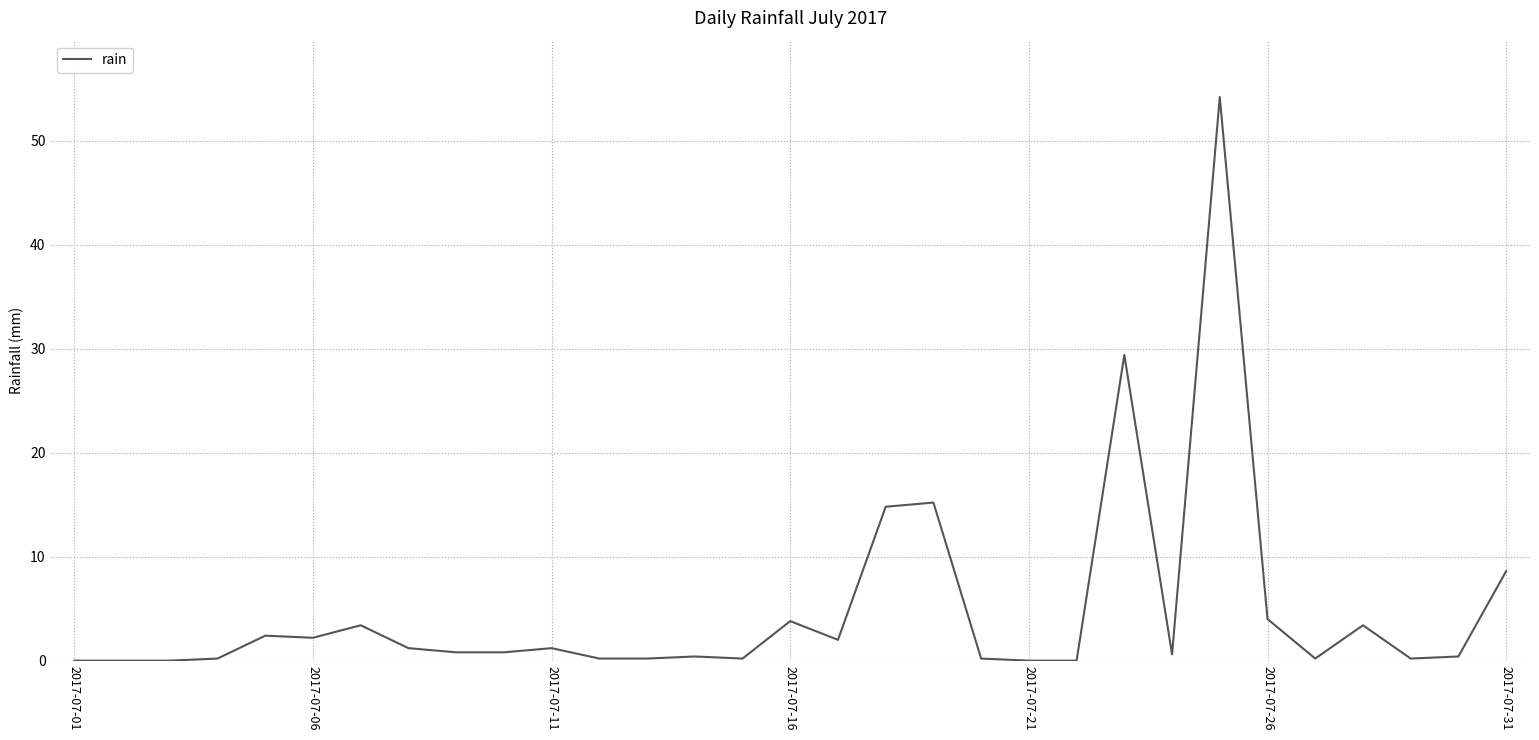

True or false: the data has more than 1 interior local peaks.

True